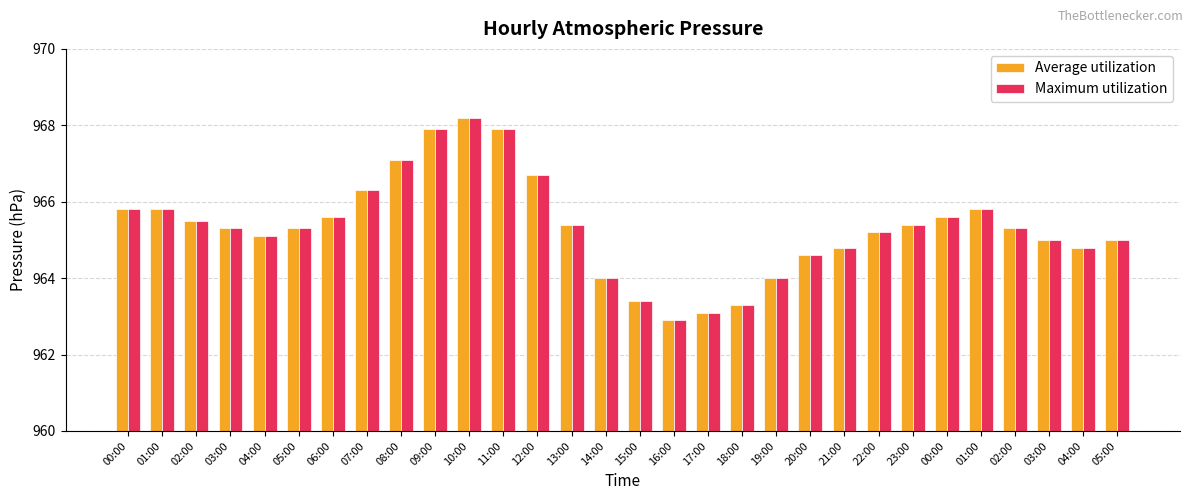

How many bars are there in total?

60